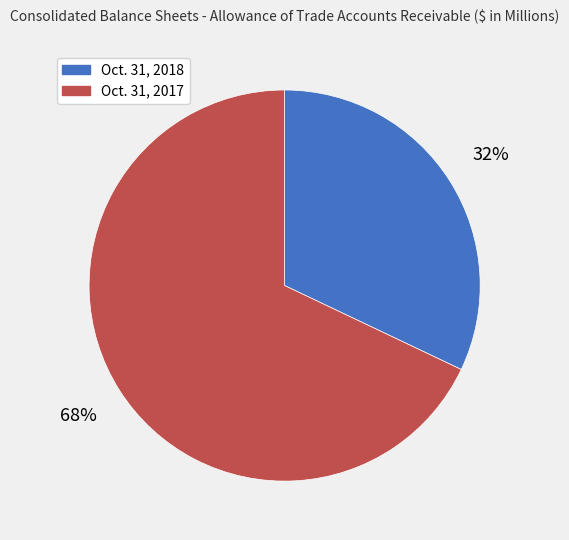

The Oct. 31, 2017 slice represents 79% of the pie. True or false?

False